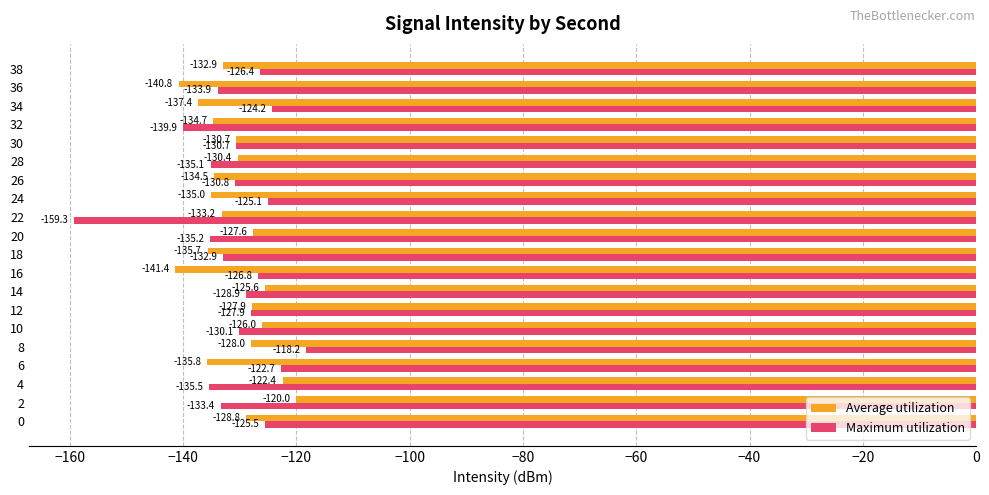

What is the approximate value of Maximum utilization at 14?

-128.9